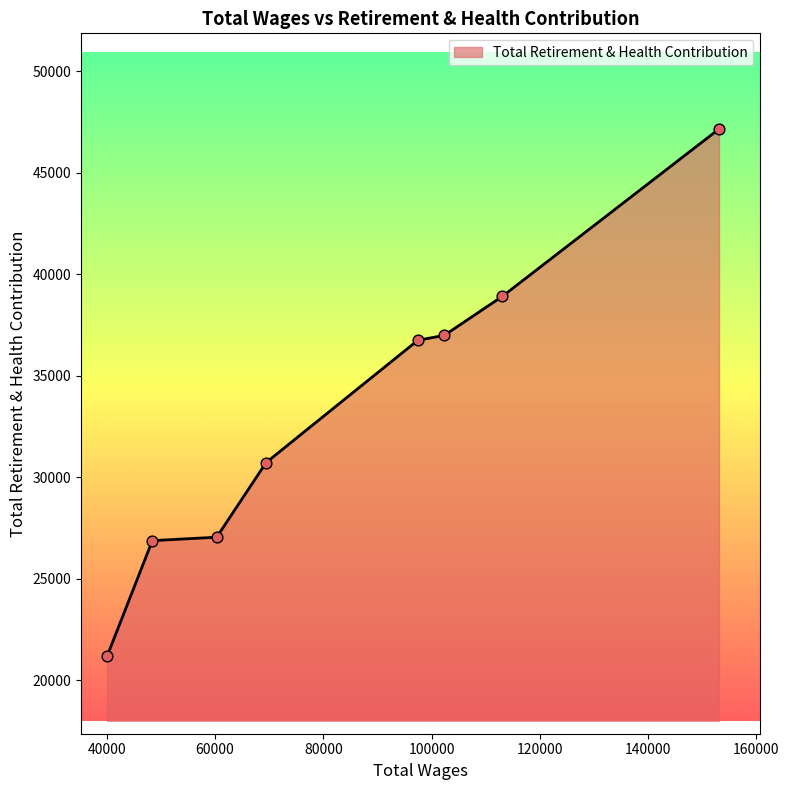

True or false: there are more than 1 points higher than both neighbors.

False